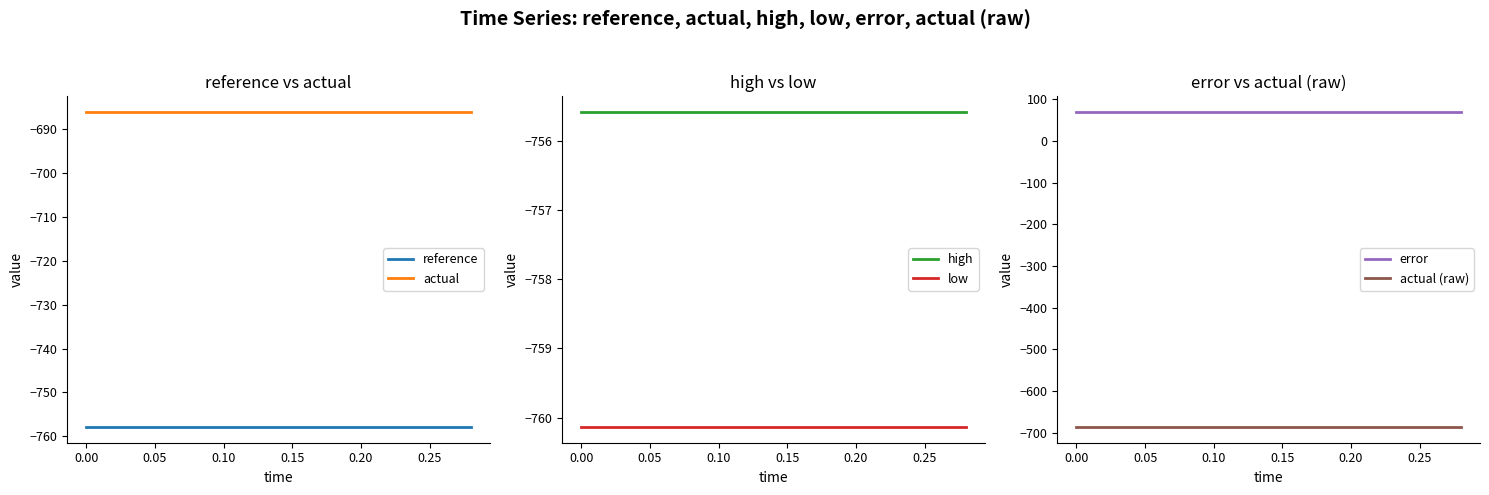

The value of reference at 0.10 is -757.9. True or false?

True